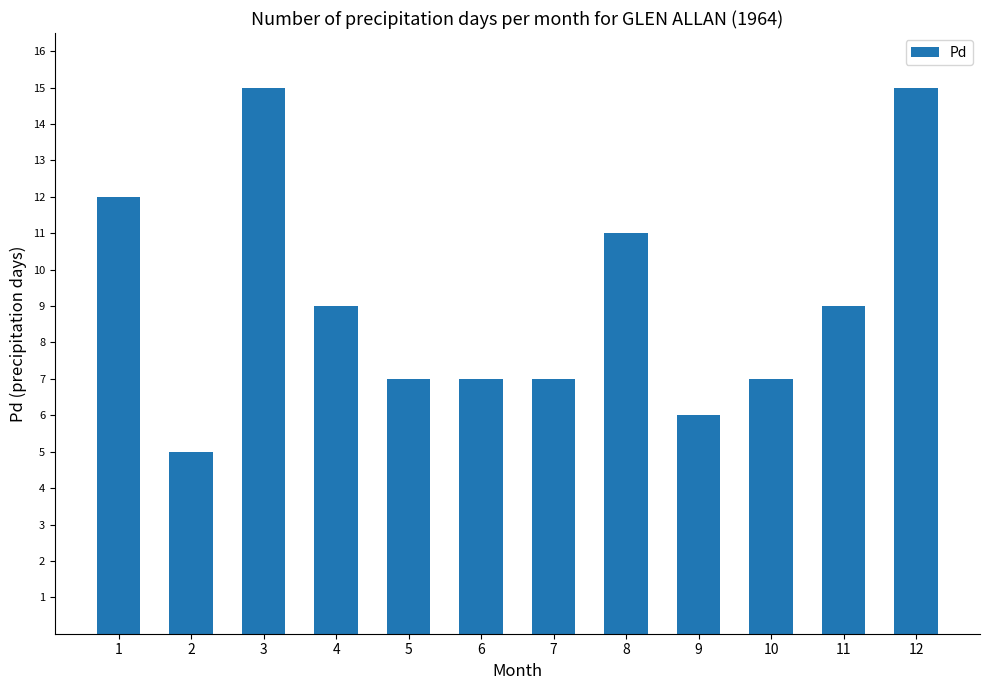

What is the ratio of the value at 11 to the value at 7?

1.3